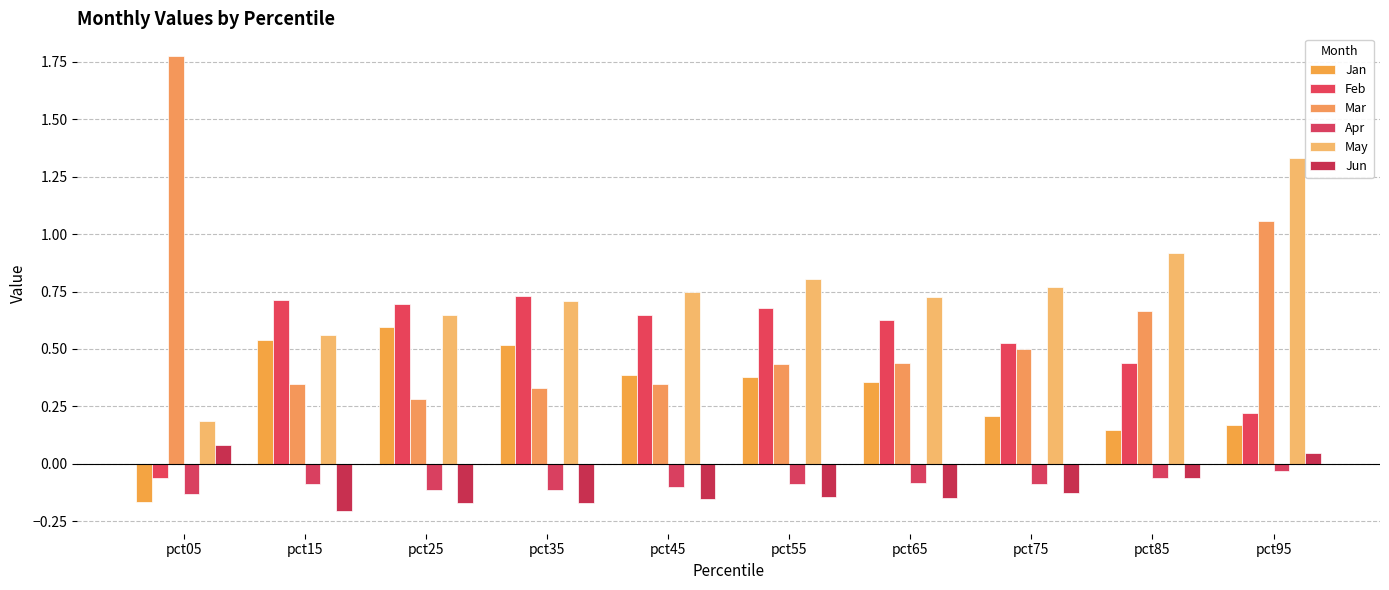

Reading right to left, what are all the values shown in this chart?

Jan: 0.2	0.1	0.2	0.4	0.4	0.4	0.5	0.6	0.5	-0.2
Feb: 0.2	0.4	0.5	0.6	0.7	0.6	0.7	0.7	0.7	-0.1
Mar: 1.1	0.7	0.5	0.4	0.4	0.3	0.3	0.3	0.3	1.8
Apr: -0.0	-0.1	-0.1	-0.1	-0.1	-0.1	-0.1	-0.1	-0.1	-0.1
May: 1.3	0.9	0.8	0.7	0.8	0.7	0.7	0.6	0.6	0.2
Jun: 0.0	-0.1	-0.1	-0.1	-0.1	-0.2	-0.2	-0.2	-0.2	0.1